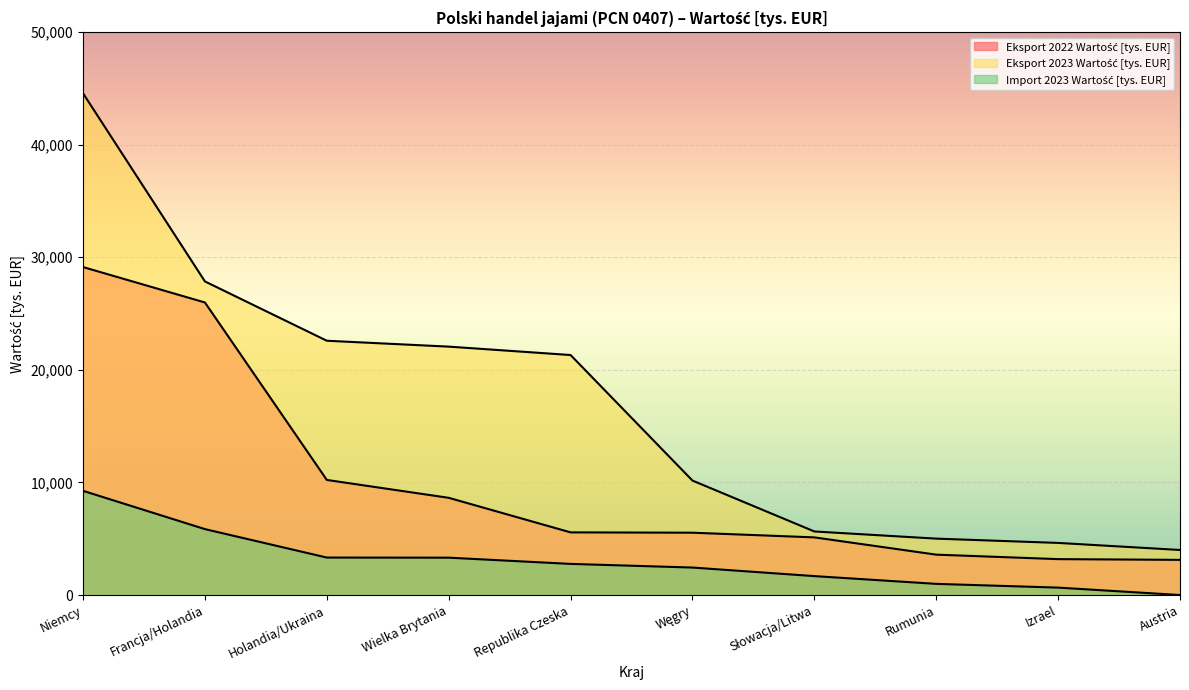

Reading left to right, what are all the values shown in this chart?

Eksport 2022 Wartość [tys. EUR]: 29132.7	25986.0	10223.2	8635.9	5565.9	5537.1	5121.8	3587.6	3189.5	3124.3
Eksport 2023 Wartość [tys. EUR]: 44567.4	27856.0	22587.5	22065.1	21318.6	10167.8	5647.3	5010.6	4629.6	4002.4
Import 2023 Wartość [tys. EUR]: 9255.9	5856.0	3329.1	3318.6	2766.5	2441.5	1681.4	992.1	659.4	0.0